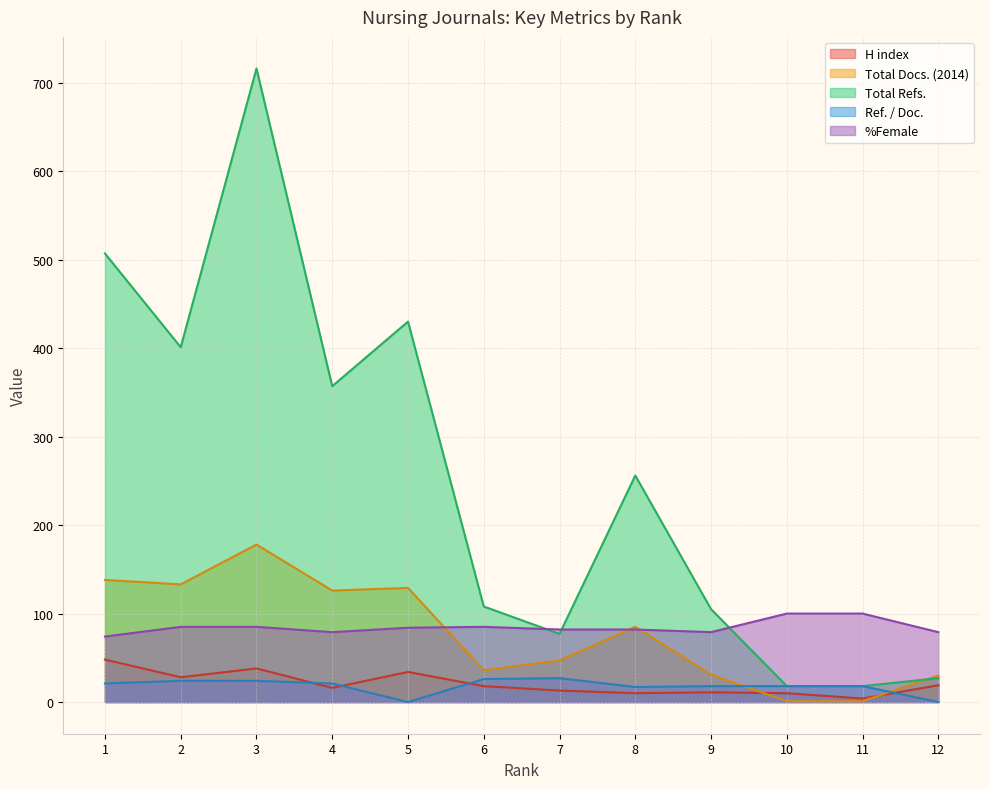

The Total Refs. series shows 170 at 5. True or false?

False